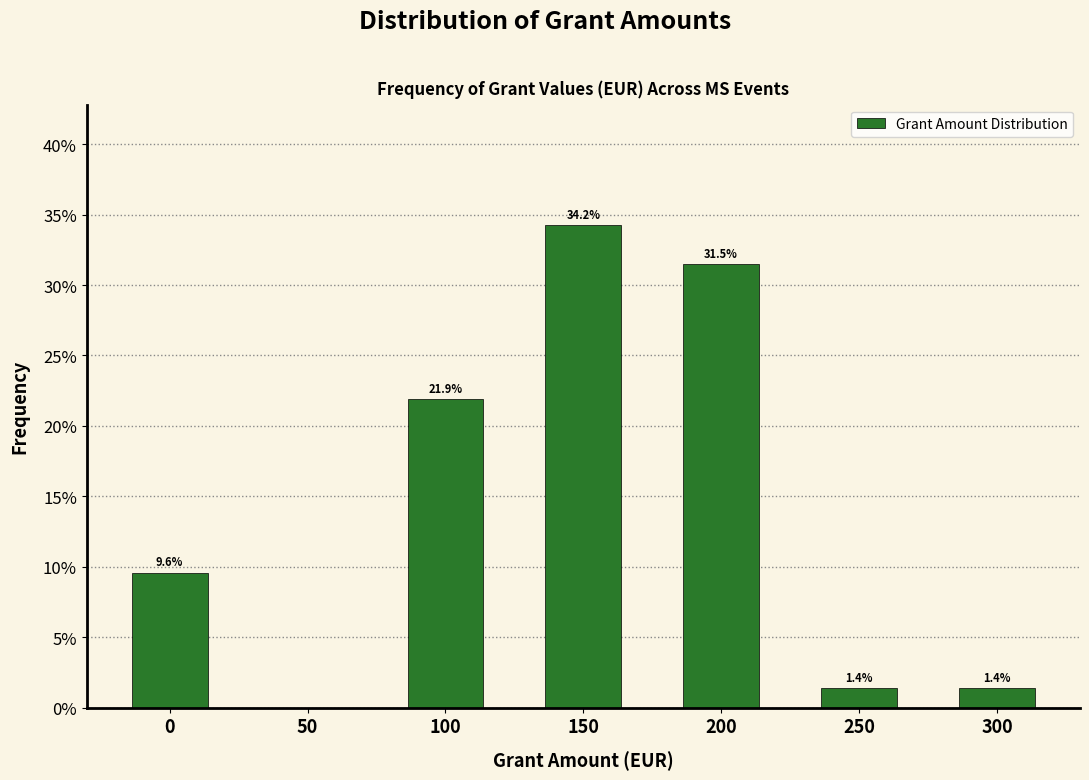

Reading left to right, extract all data points from this chart.

0=9.6	50=0.0	100=21.9	150=34.2	200=31.5	250=1.4	300=1.4